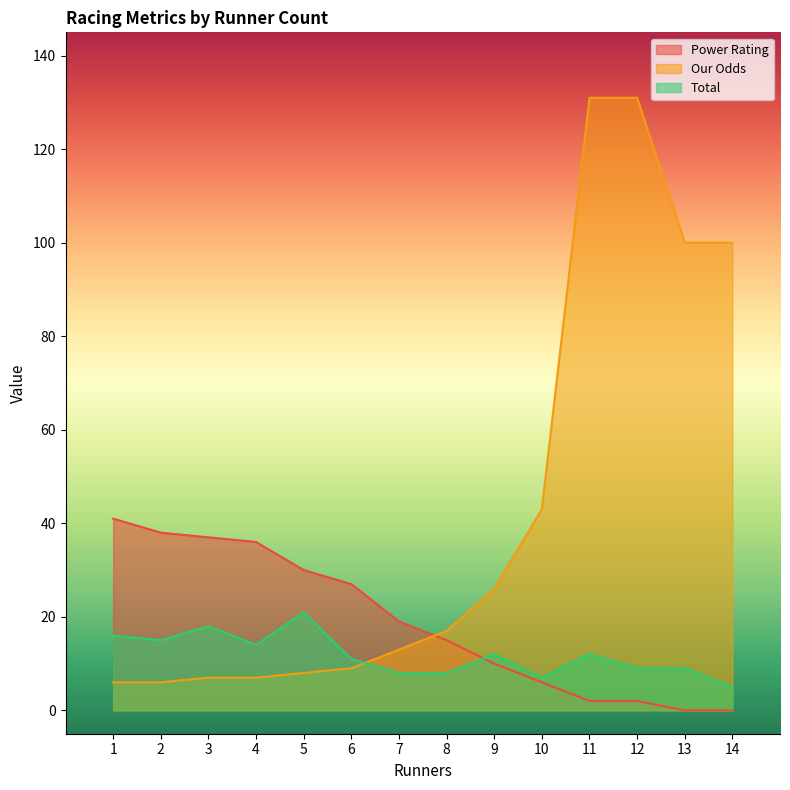

True or false: Our Odds has more than 0 interior local peaks.

False